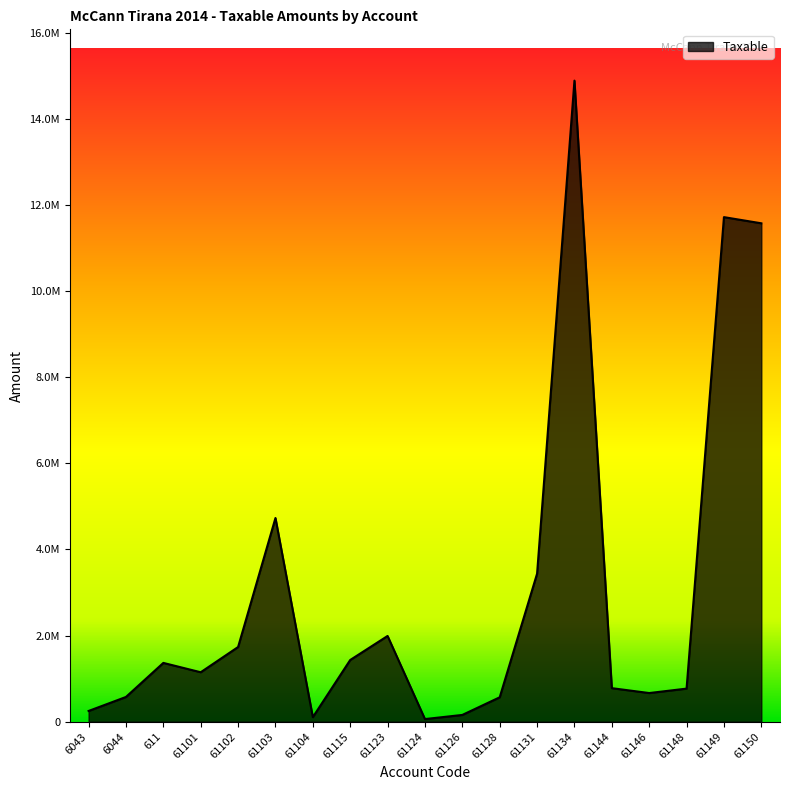

Does the chart display data point markers on the line(s)?

No